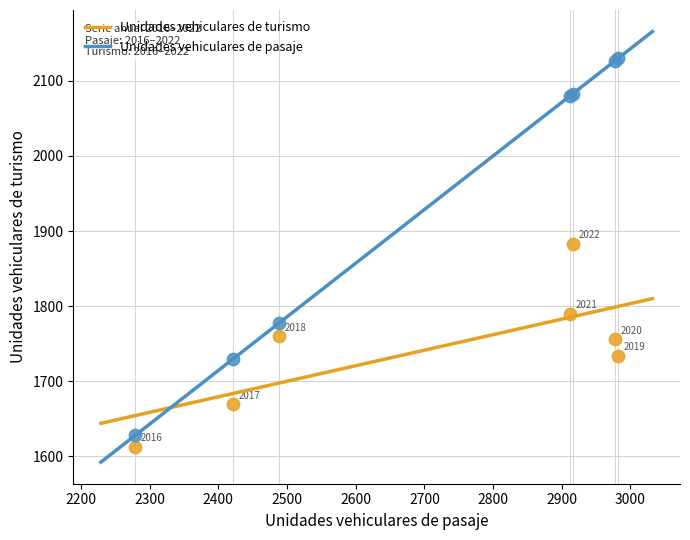

What are all the series names shown in the legend?

Unidades vehiculares de turismo, Unidades vehiculares de pasaje